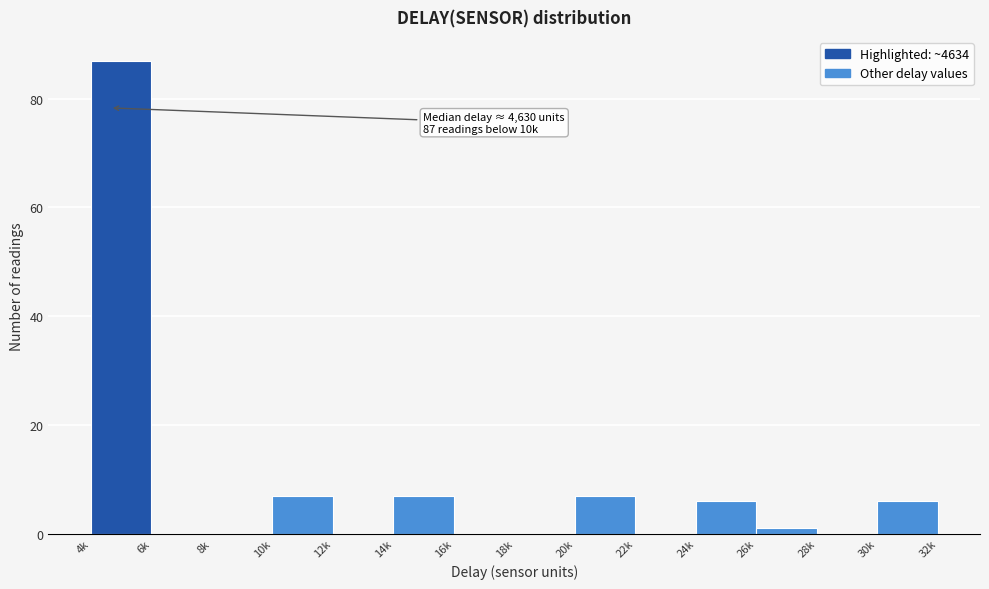

Reading left to right, list all the values displayed in this chart.

4k=87	6k=0	8k=0	10k=7	12k=0	14k=7	16k=0	18k=0	20k=7	22k=0	24k=6	26k=1	28k=0	30k=6